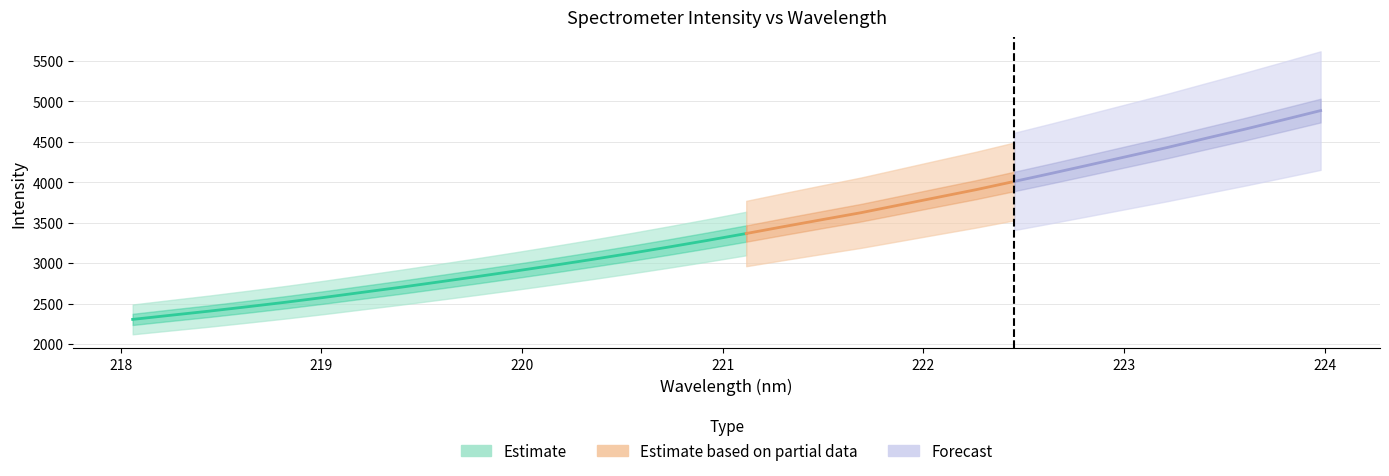

What position from the right is 223.7895?

2